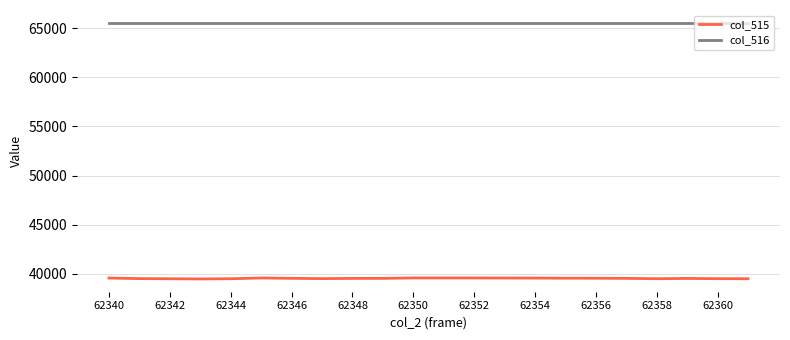

How many values in the col_515 series are below 39536?

11